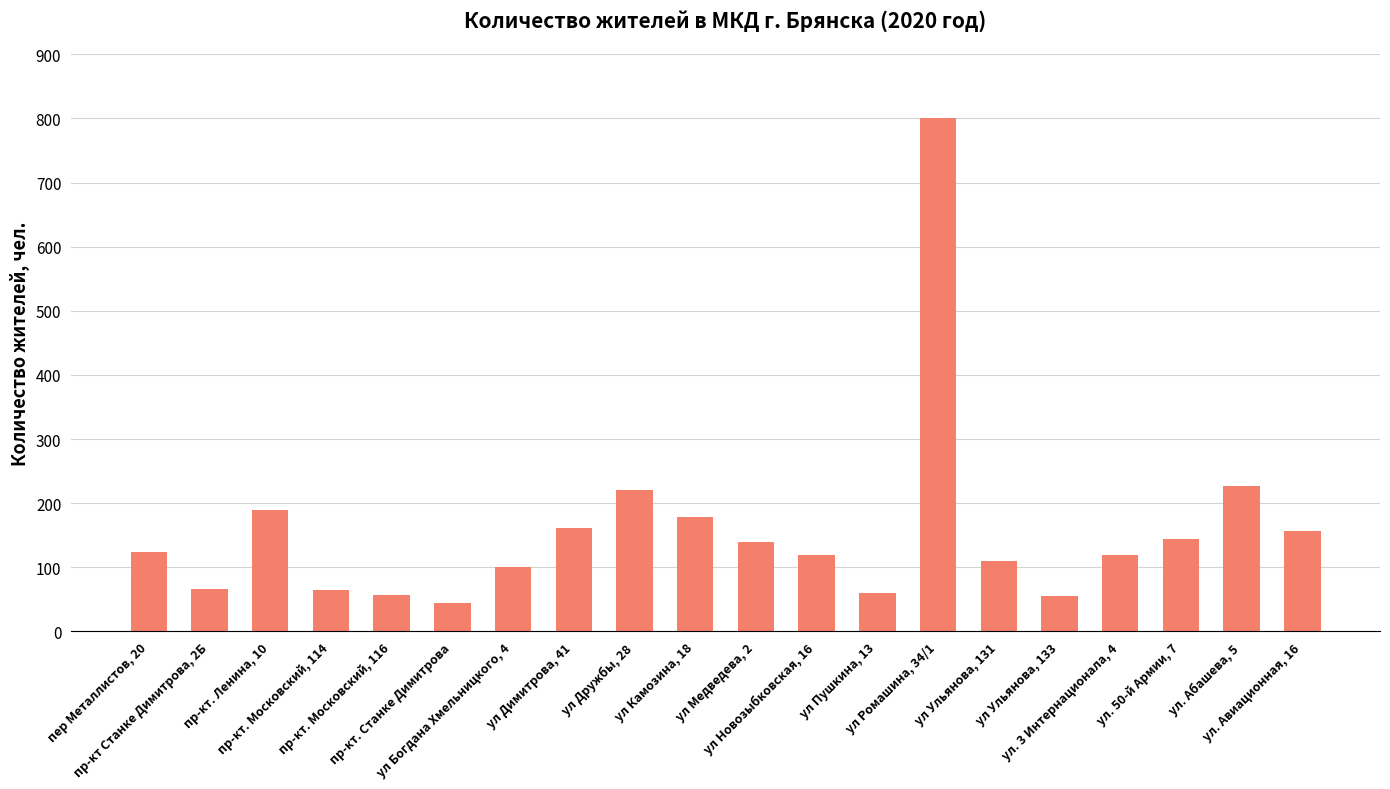

The chart shows a value of 1306 at ул Ромашина, 34/1. True or false?

False